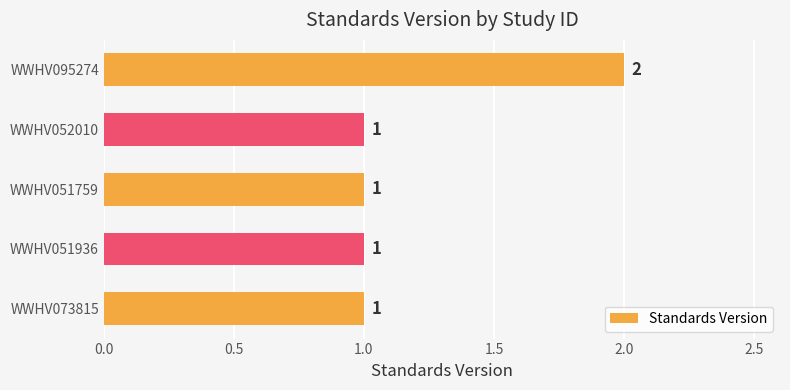

Which label corresponds to the largest value in the chart?

WWHV095274